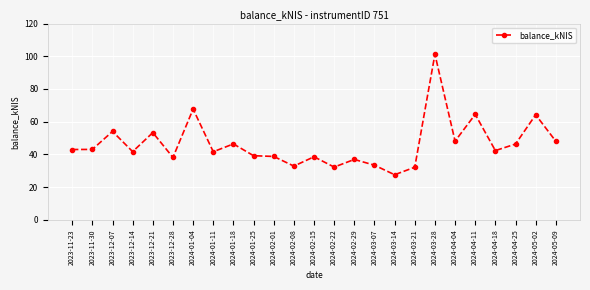

The chart shows a value of 35.6 at 2024-05-02. True or false?

False